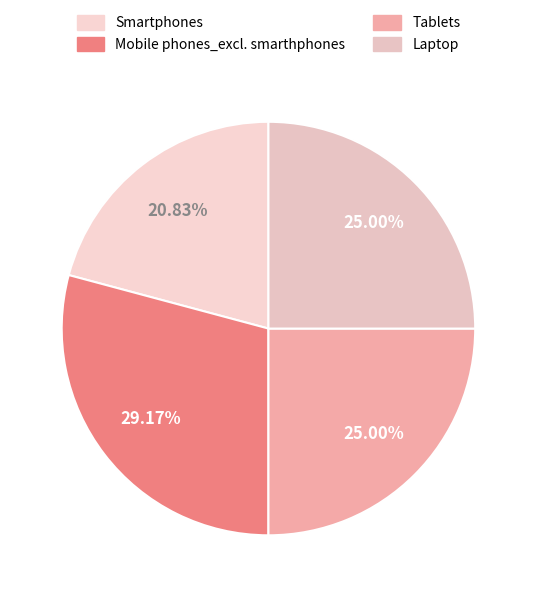

What portion of the pie excludes Laptop?

75.0%